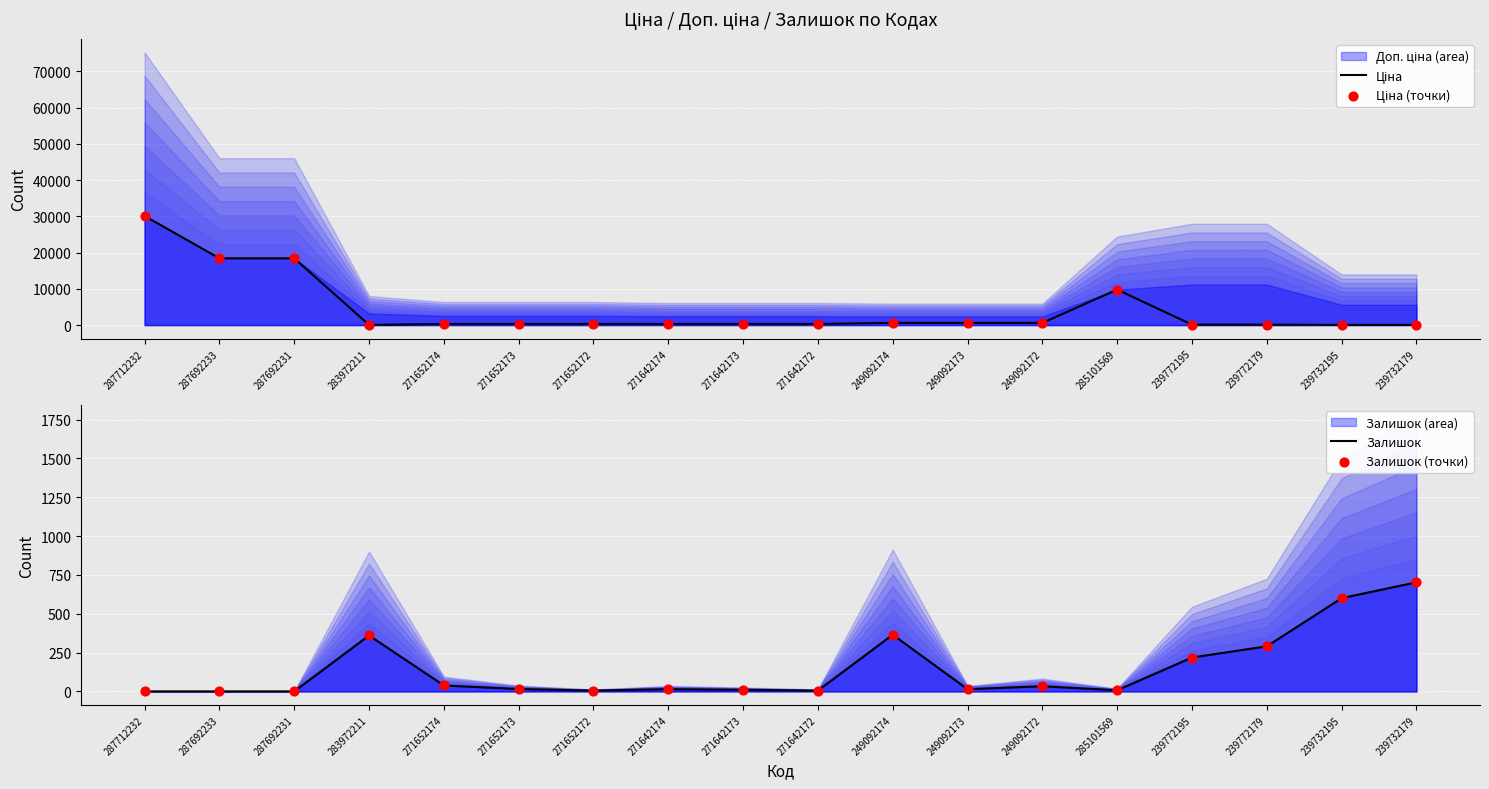

Which series has the largest Y range (max minus min)?

Ціна